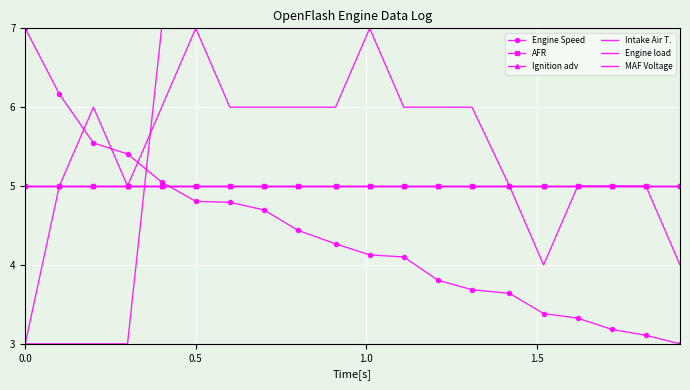

True or false: Intake Air T. and AFR intersect in this chart.

False